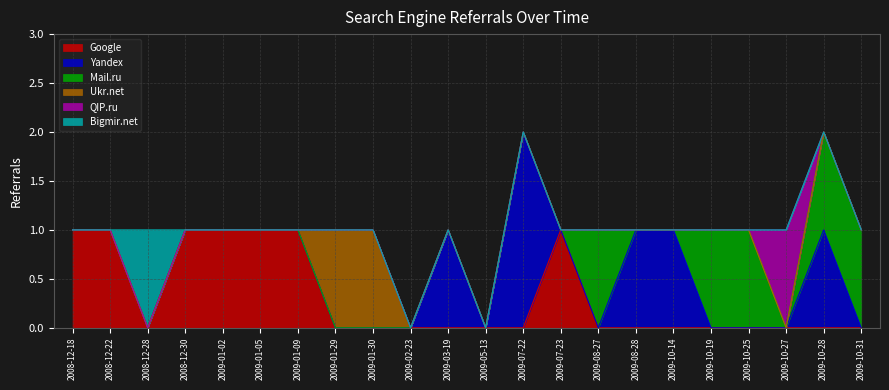

What is the label of the 13th point from the right?

2009-02-23